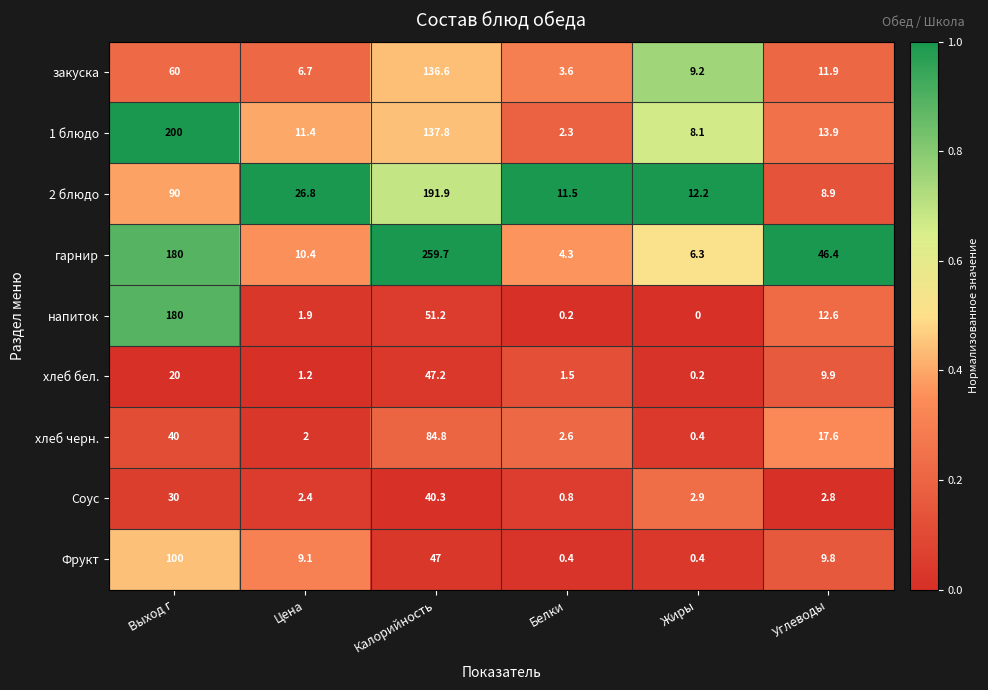

What is the difference between the highest and lowest values at Цена?

25.6